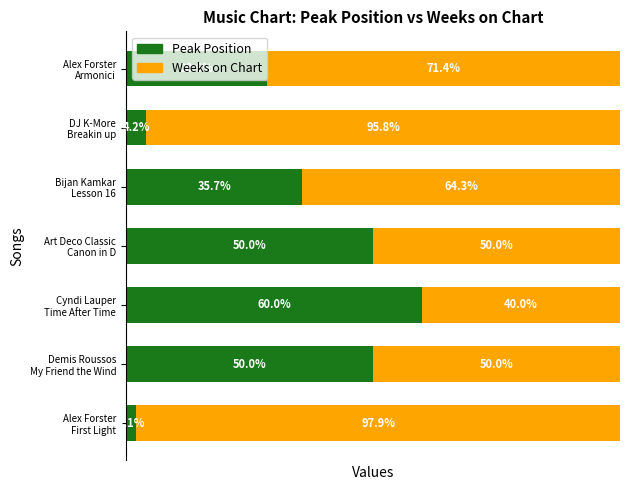

What are all the series names shown in the legend?

Peak Position, Weeks on Chart